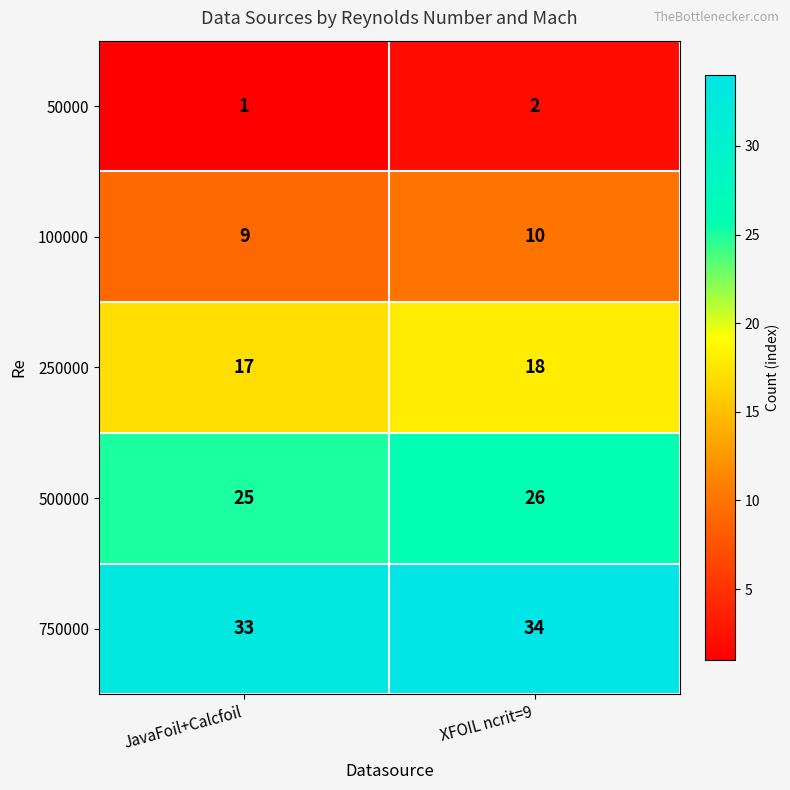

True or false: 100000 has a value of 13 at JavaFoil+Calcfoil.

False